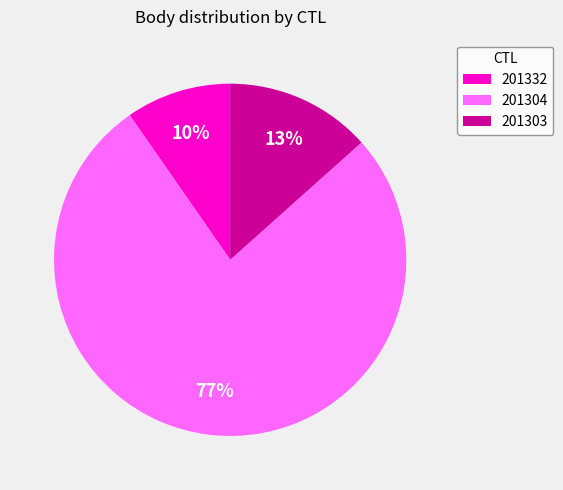

Is the sum of 201304 and 201303 greater than half?

Yes